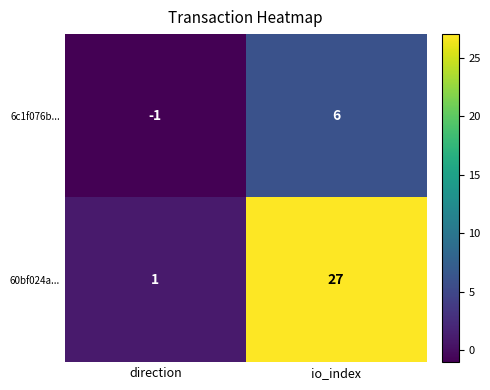

What is the spread (max minus min) of values at io_index?

21